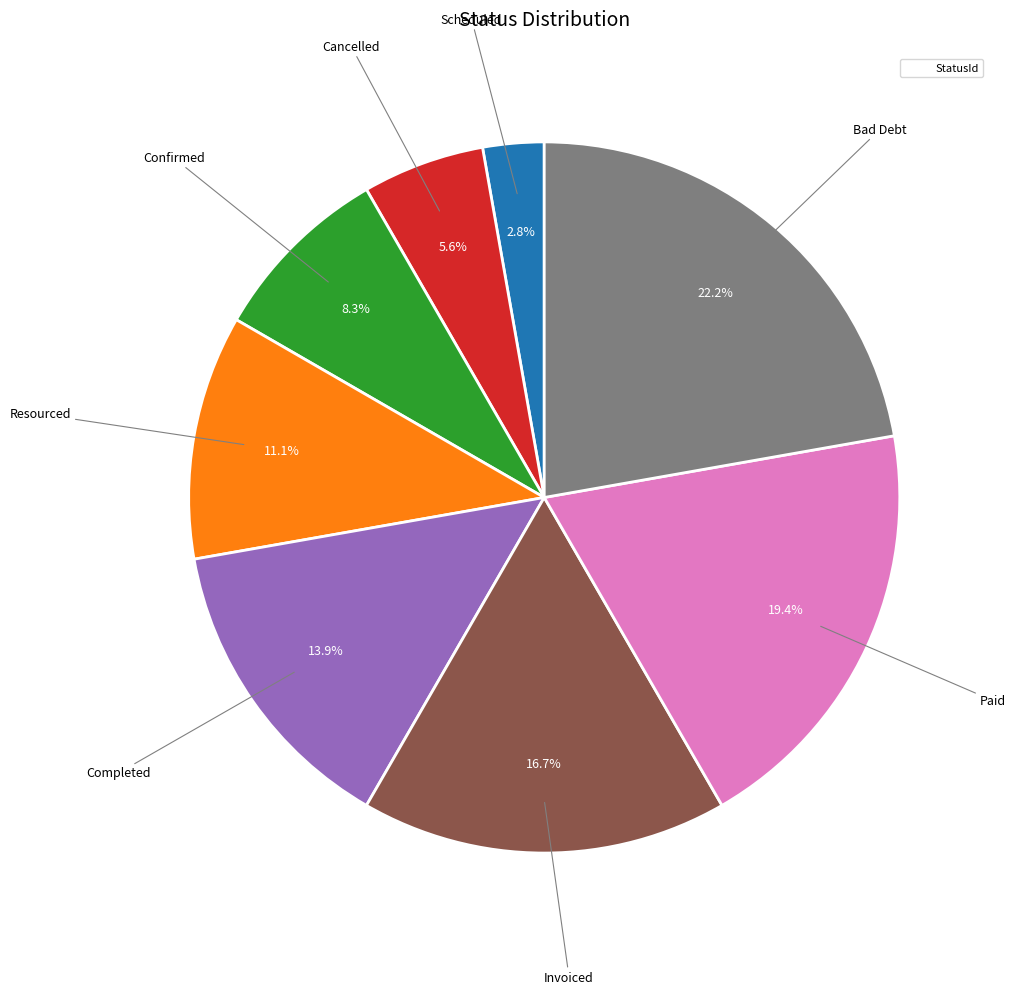

Is there any slice that represents more than half of the pie?

No